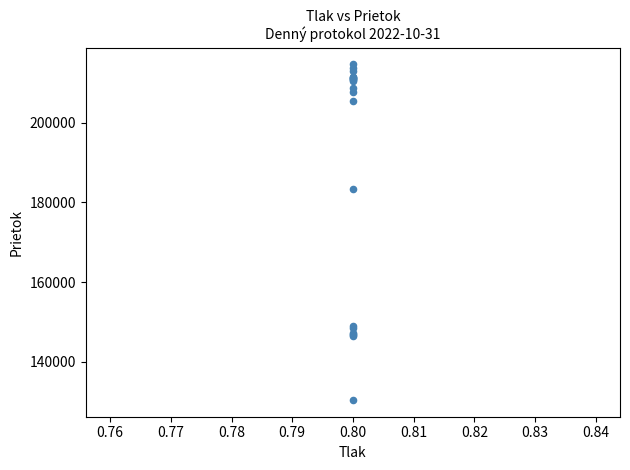

What Y value in the scatter plot is closest to 172536?

183412.3